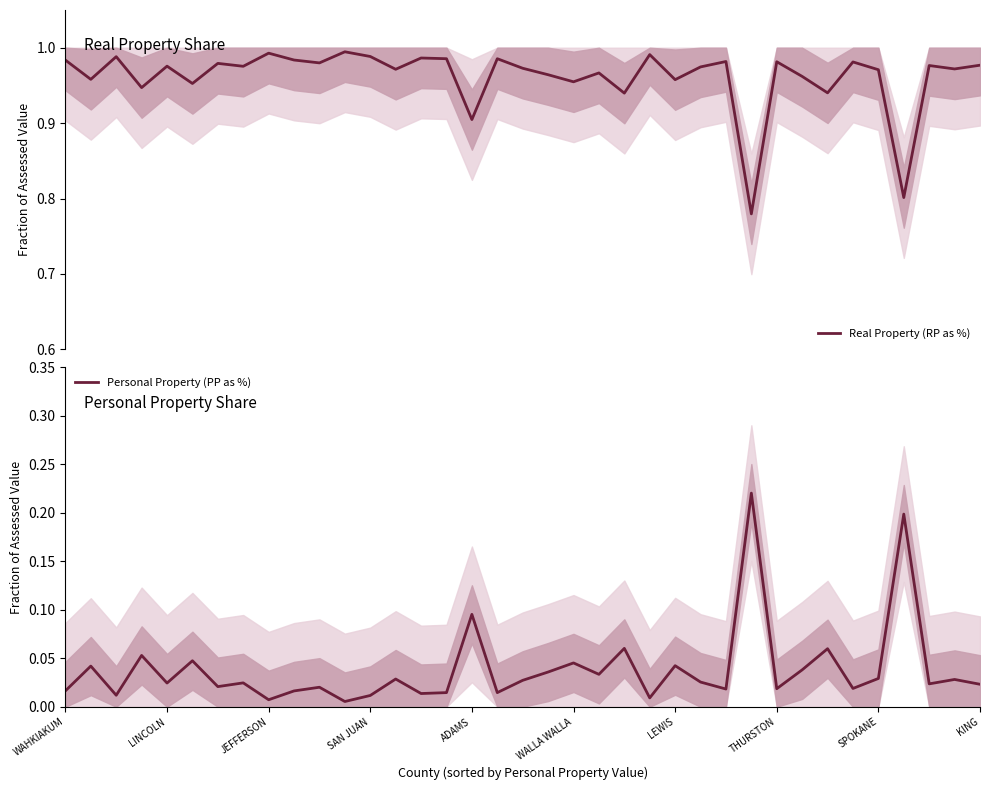

True or false: Personal Property (PP as %) and Real Property (RP as %) cross at least once.

False